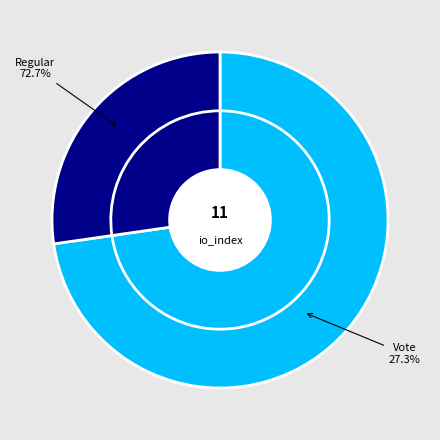

Is it true that Regular is 73% of the pie?

True